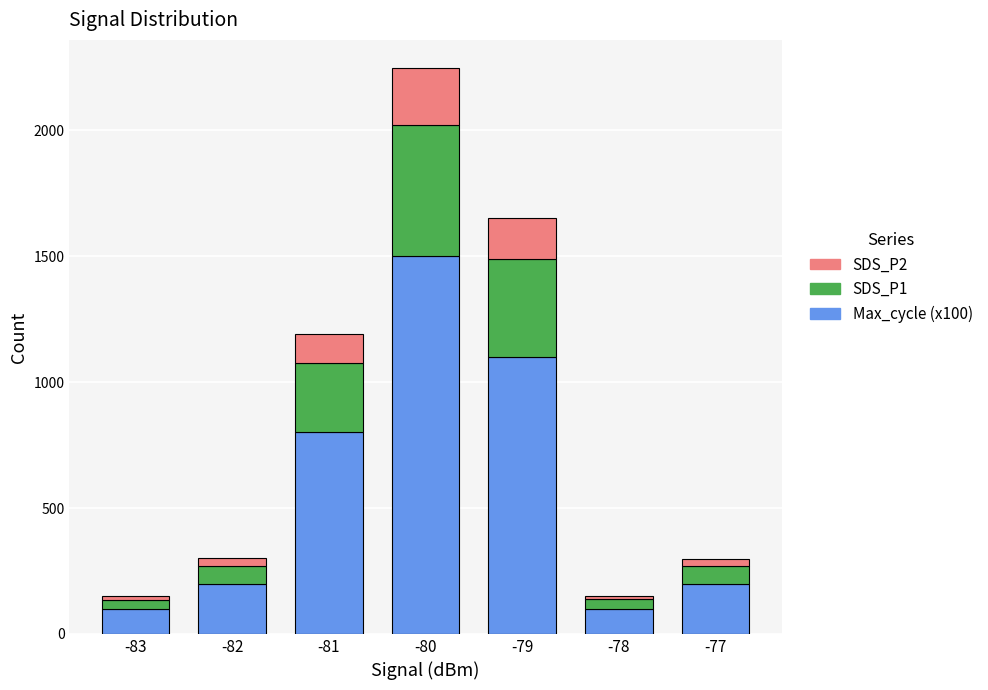

Does the chart contain stacked bars?

Yes